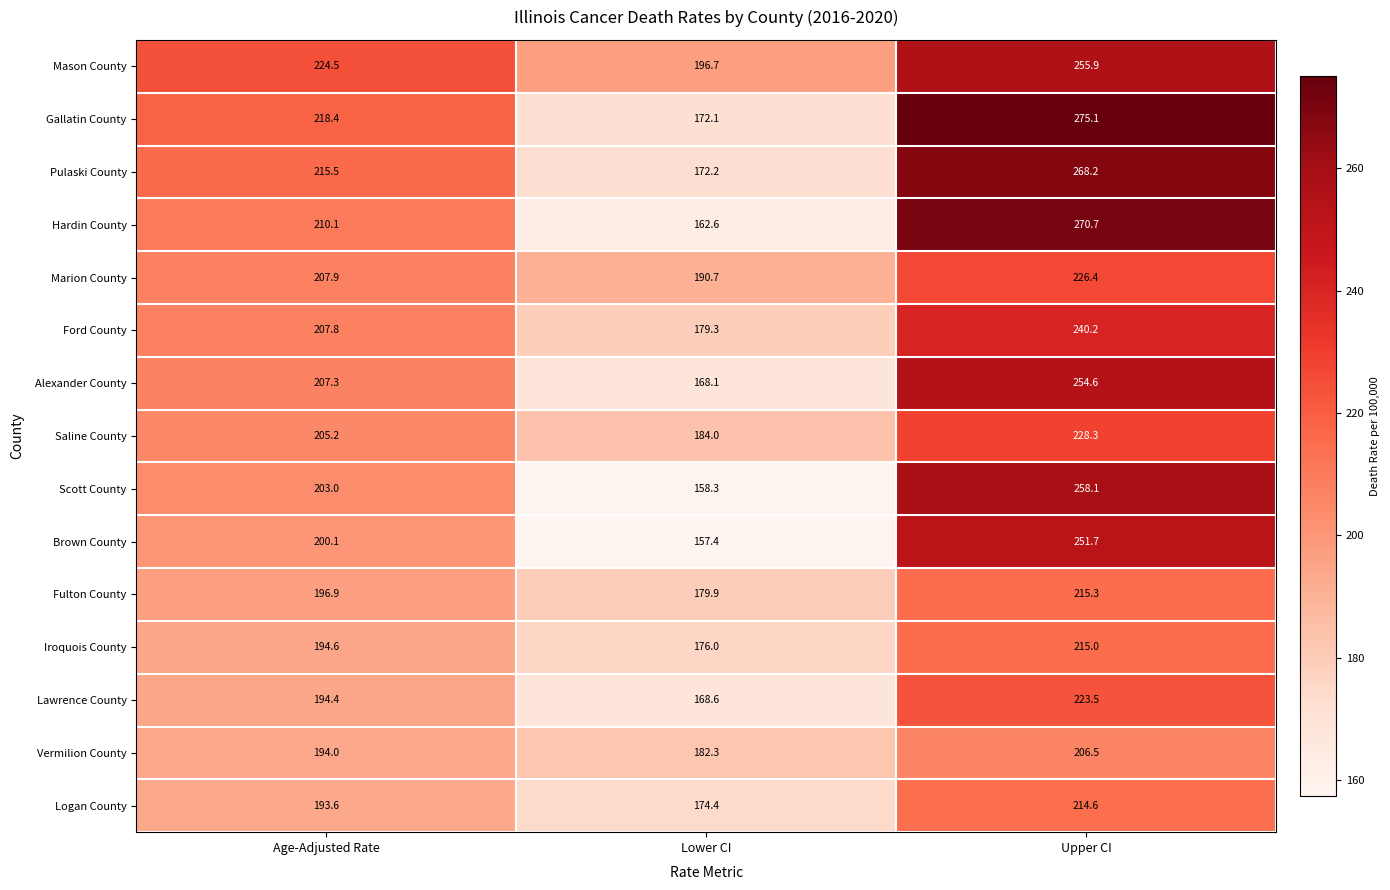

What value does the Lawrence County series have at Age-Adjusted Rate?

194.4